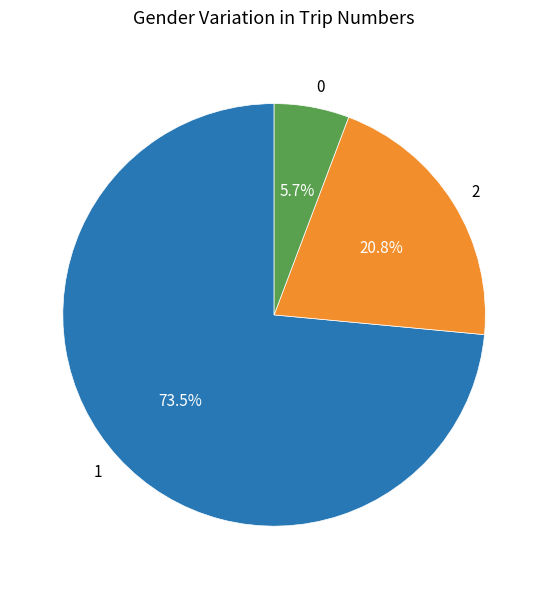

To the nearest percent, what is the average slice percentage?

33%